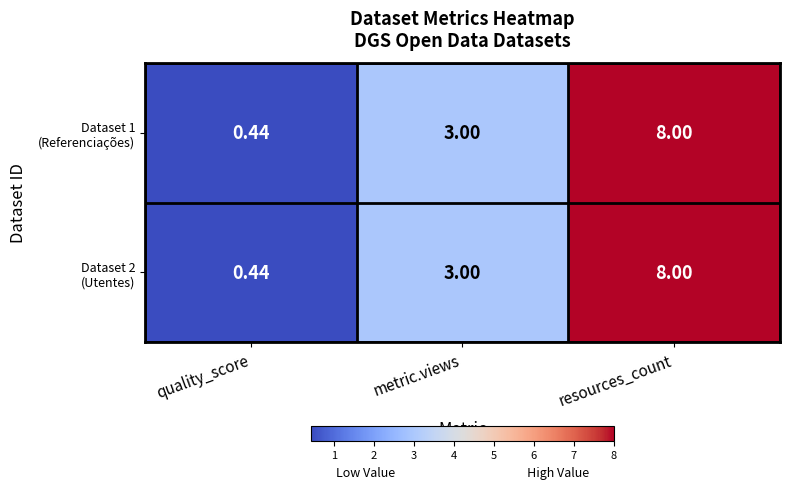

At which category is the sum across all series the highest?

resources_count